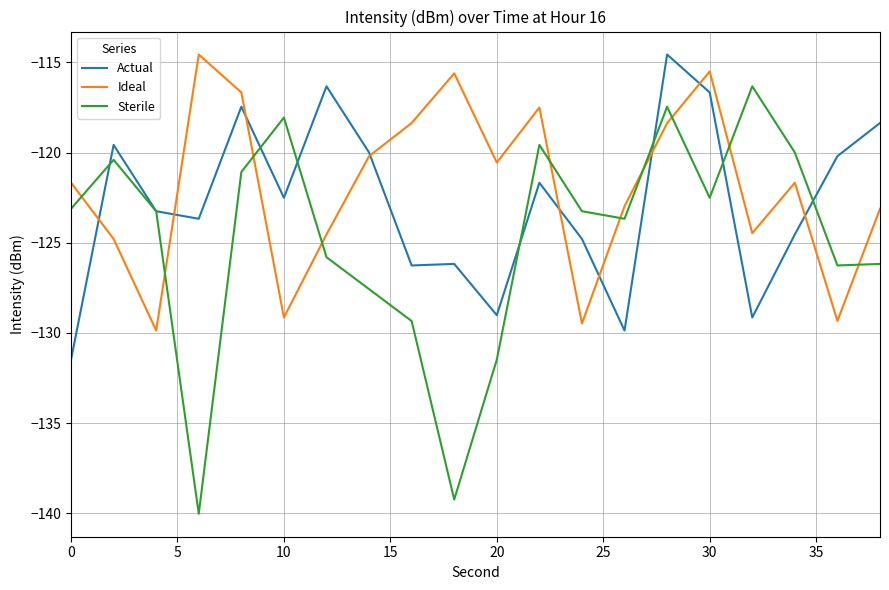

Rank the series by their average value, from lowest to highest.

Sterile, Actual, Ideal